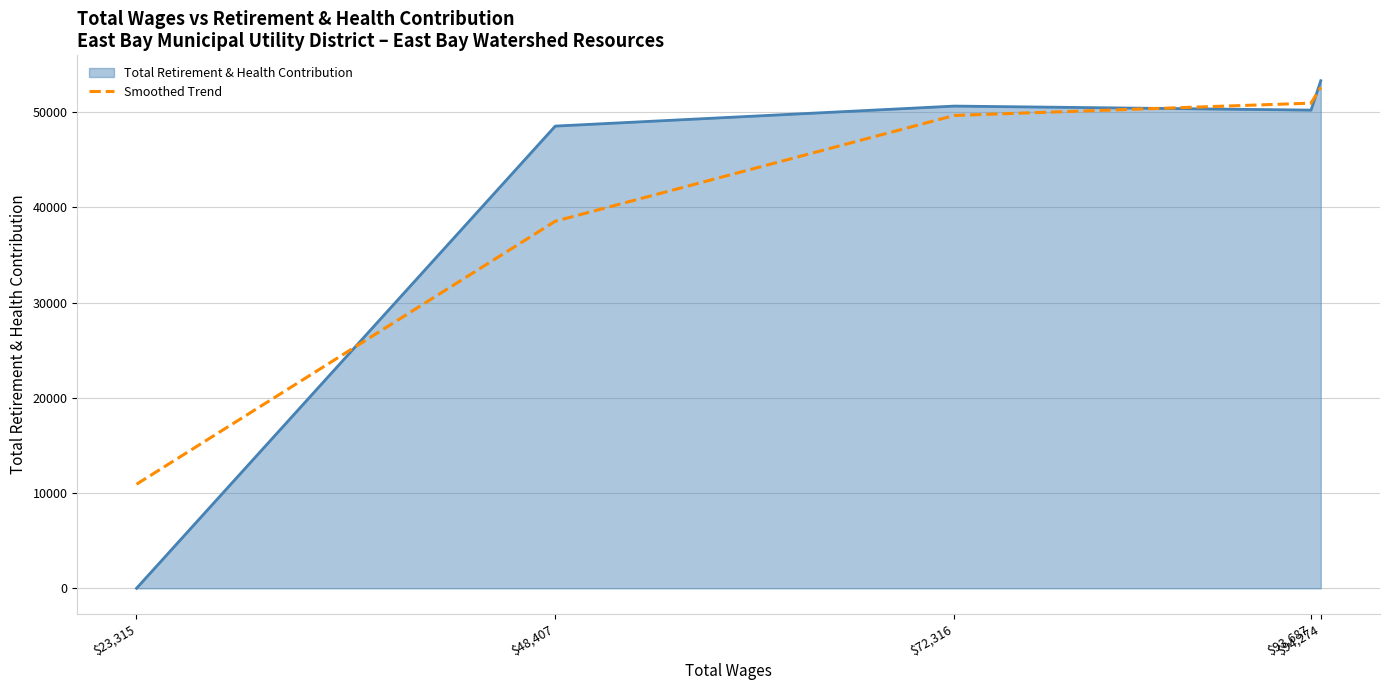

Which series has the widest spread of values?

Total Retirement & Health Contribution